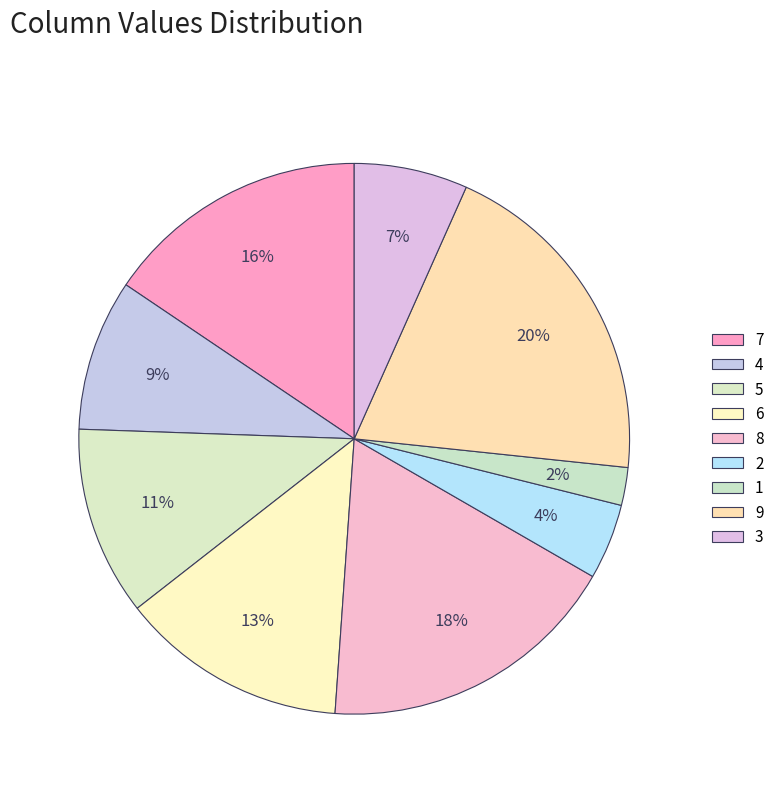

Count the number of slices in the pie.

9